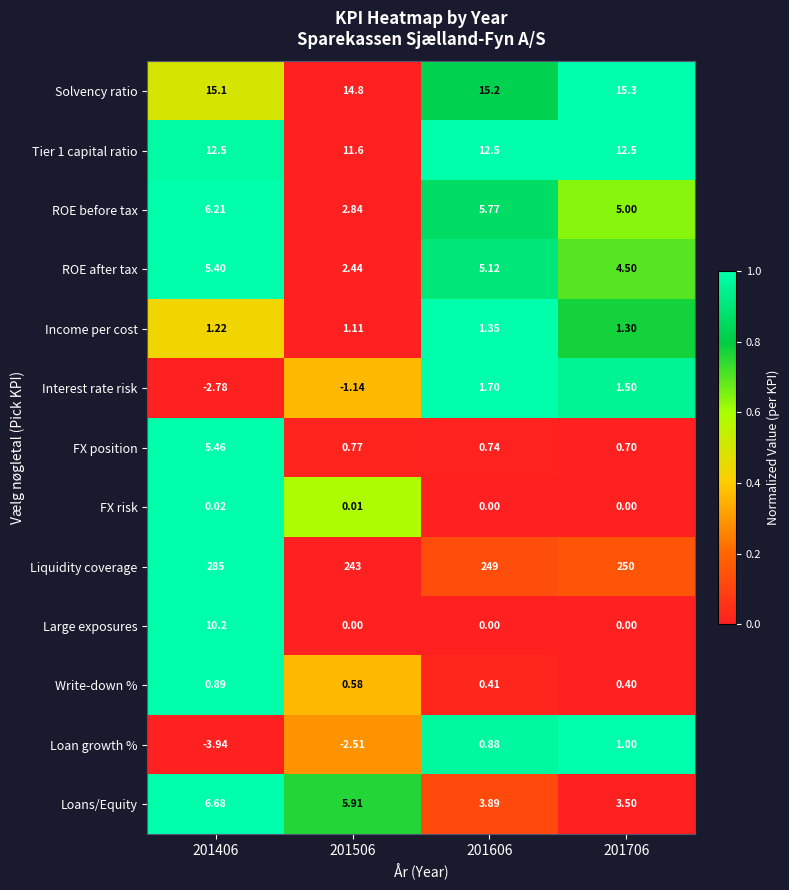

Which series has the widest spread of values?

Liquidity coverage